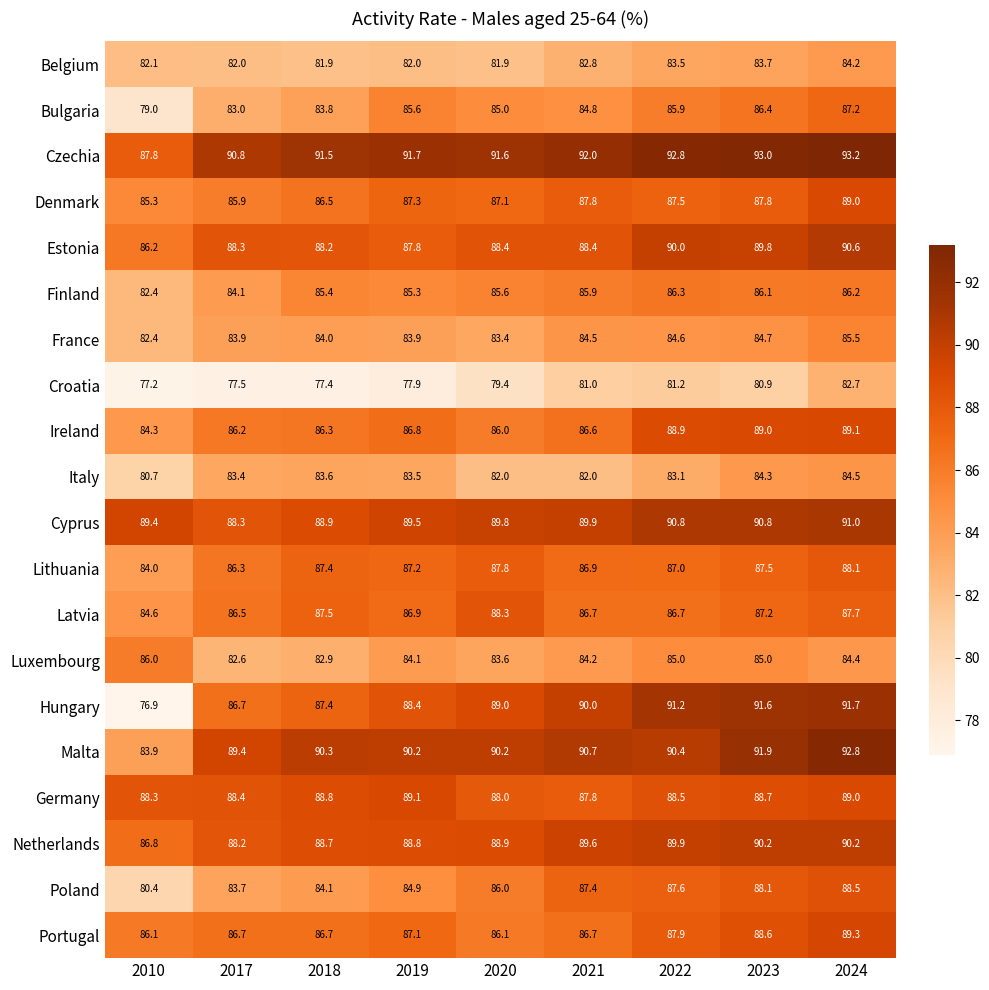

What is the sum of the Estonia values at 2019 and 2010?

174.0